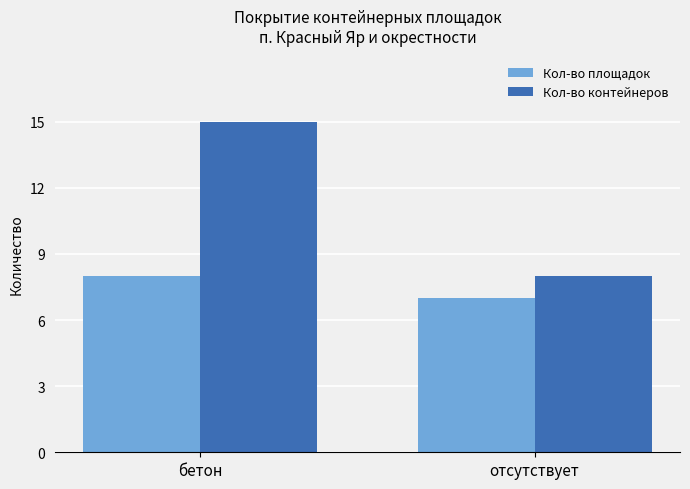

What is the sum of the Кол-во площадок values at отсутствует and бетон?

15